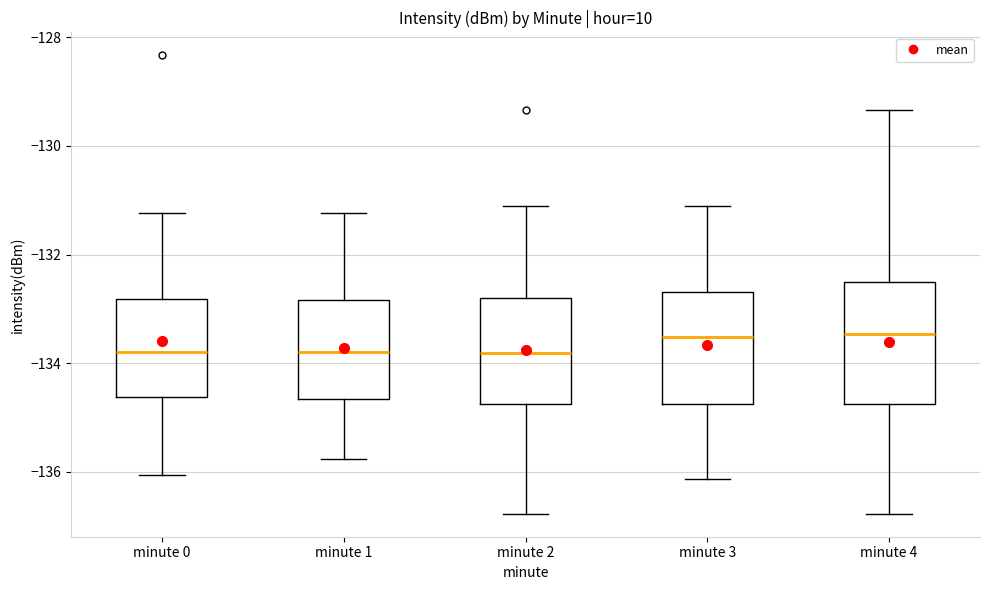

Where does the upper whisker of the box for minute 2 end on the y-axis? The values are not printed on the chart, so give them approximately, as read against the axis.

-131.0